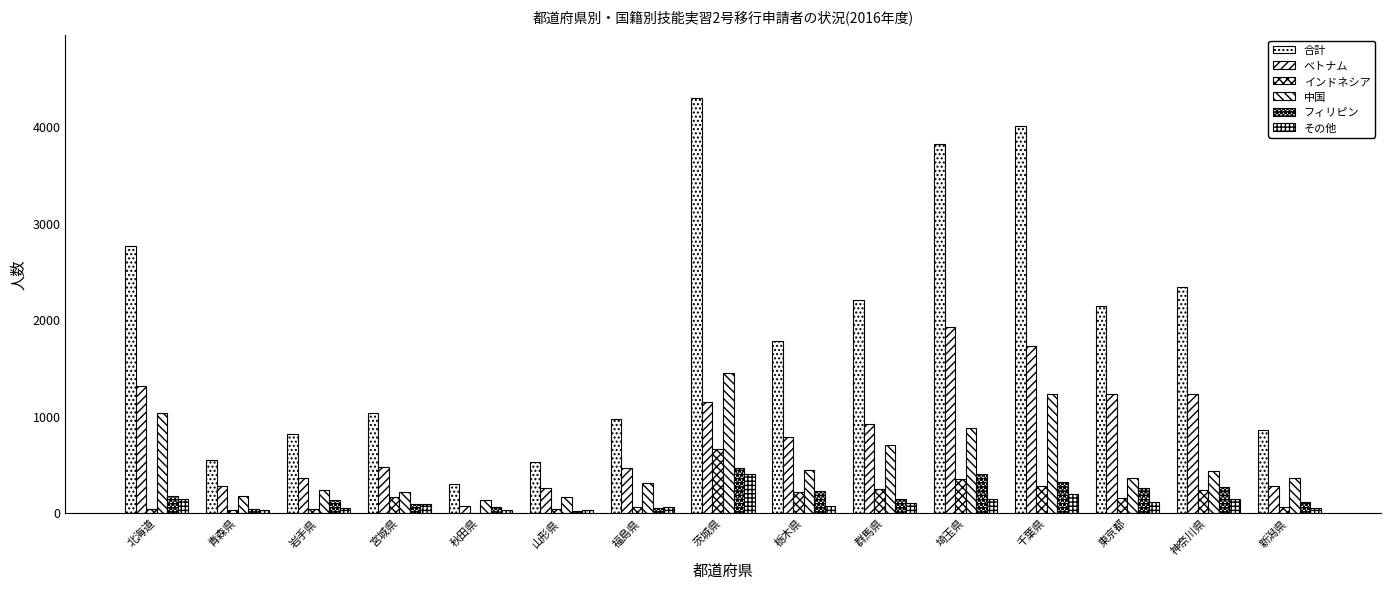

Count the number of data series in this chart.

6